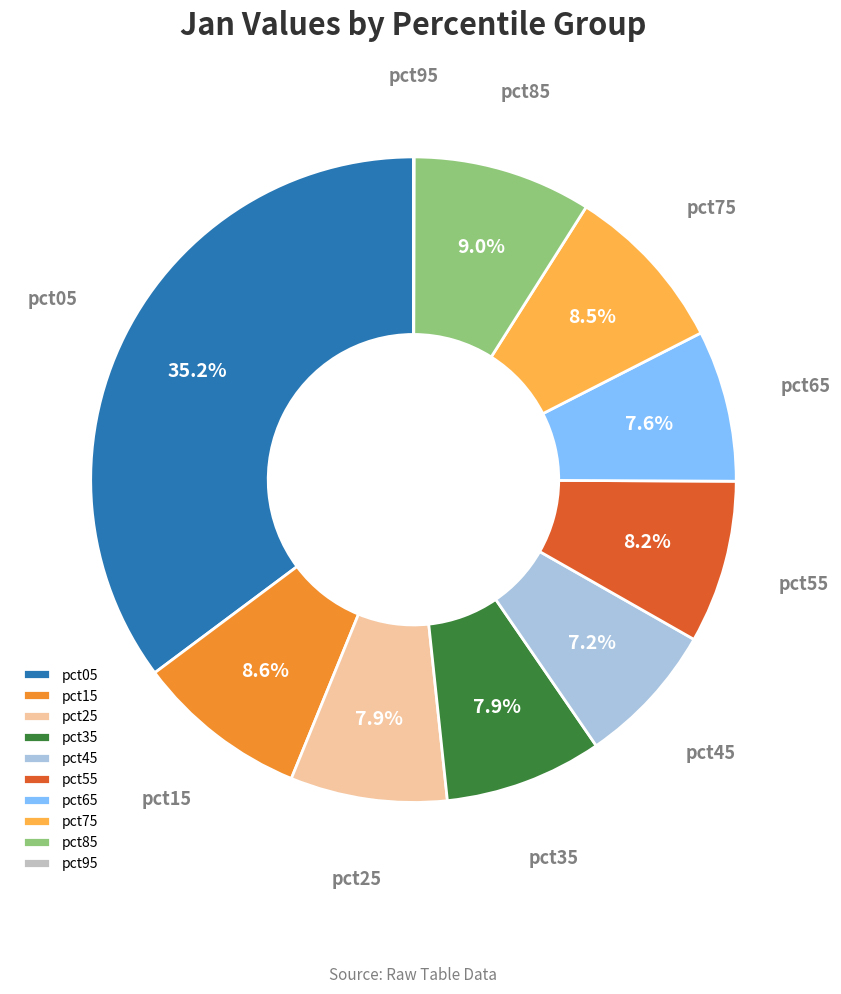

To the nearest percent, what is the difference between the pct75 and pct05 slice percentages?

27%